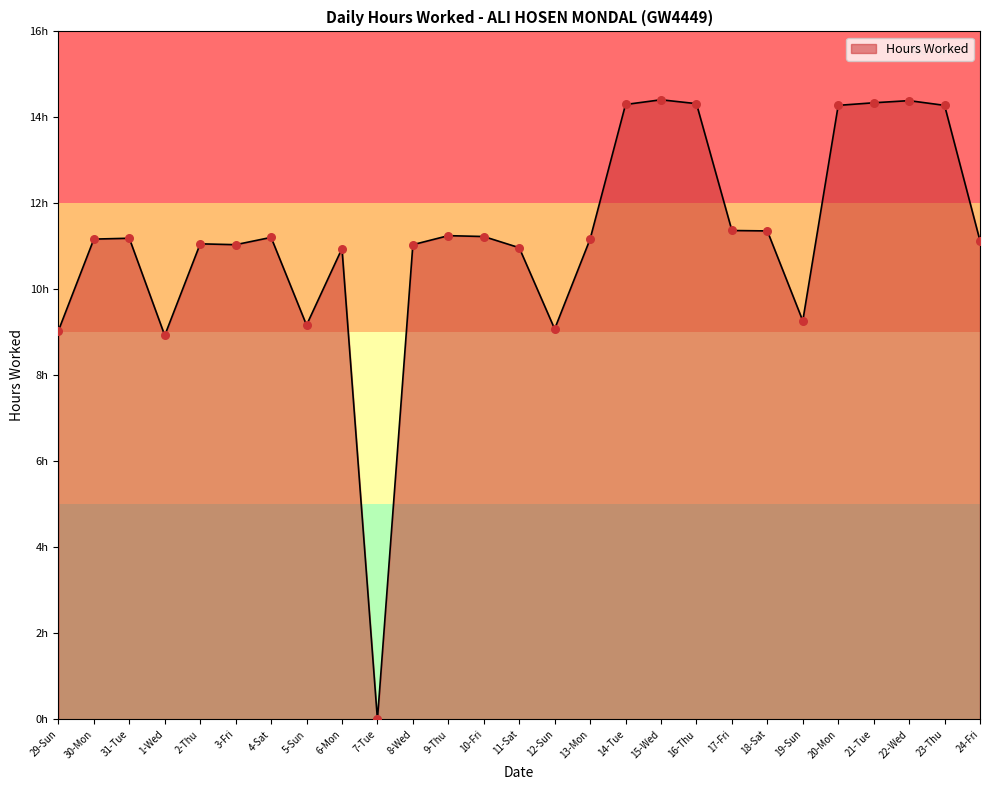

Approximately how many times larger is the value at 21-Tue compared to 6-Mon?

1.3